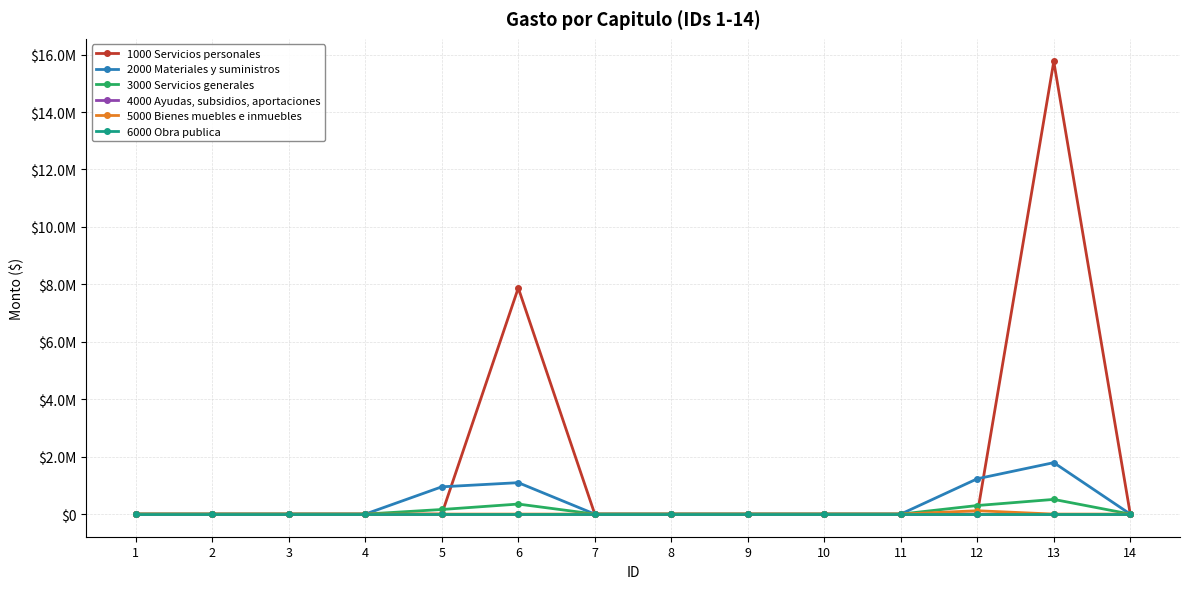

The value of 2000 Materiales y suministros at 8 is 0.0. True or false?

True